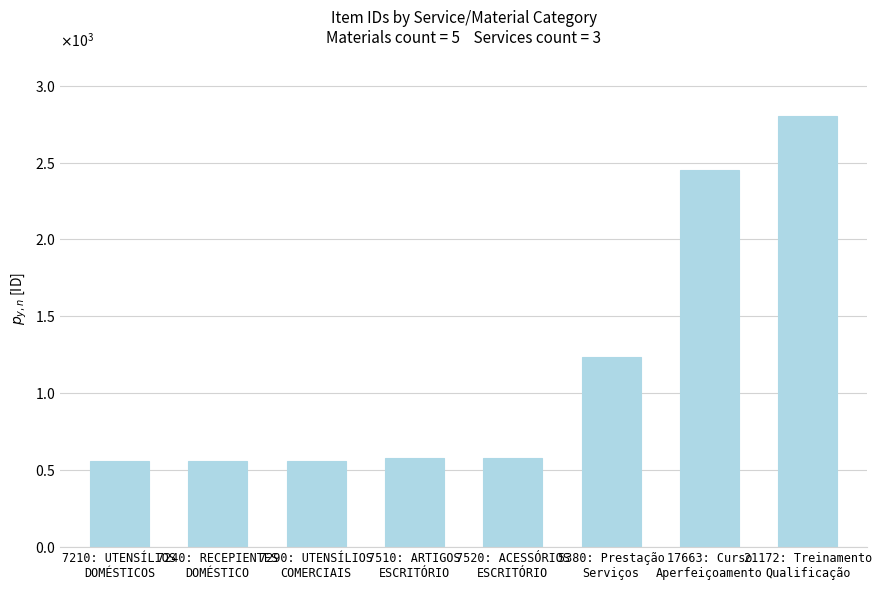

Rank the categories by value from lowest to highest.

7210: UTENSÍLIOS
DOMÉSTICOS, 7240: RECEPIENTES
DOMÉSTICO, 7290: UTENSÍLIOS
COMERCIAIS, 7510: ARTIGOS
ESCRITÓRIO, 7520: ACESSÓRIOS
ESCRITÓRIO, 5380: Prestação
Serviços, 17663: Curso
Aperfeiçoamento, 21172: Treinamento
Qualificação